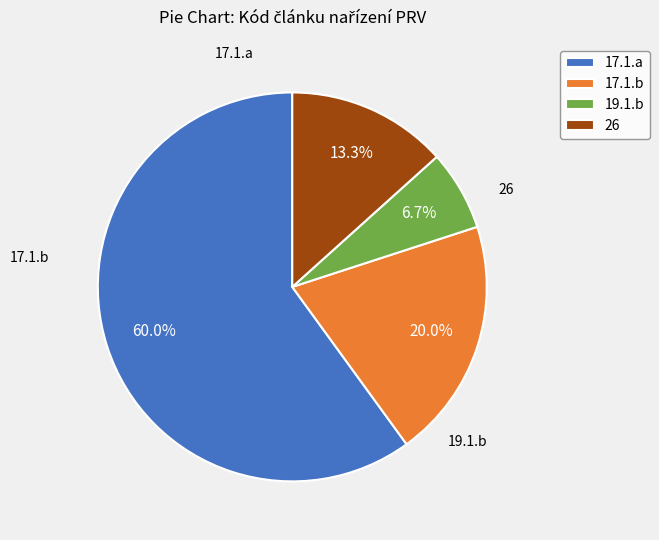

What portion of the pie excludes 26?

86.7%